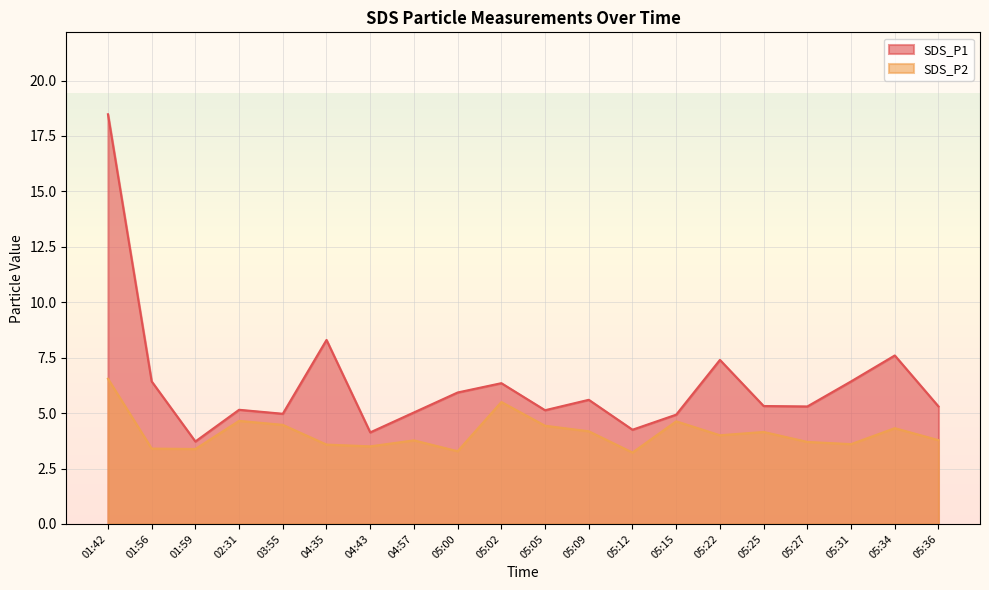

Which series has the widest spread of values?

SDS_P1